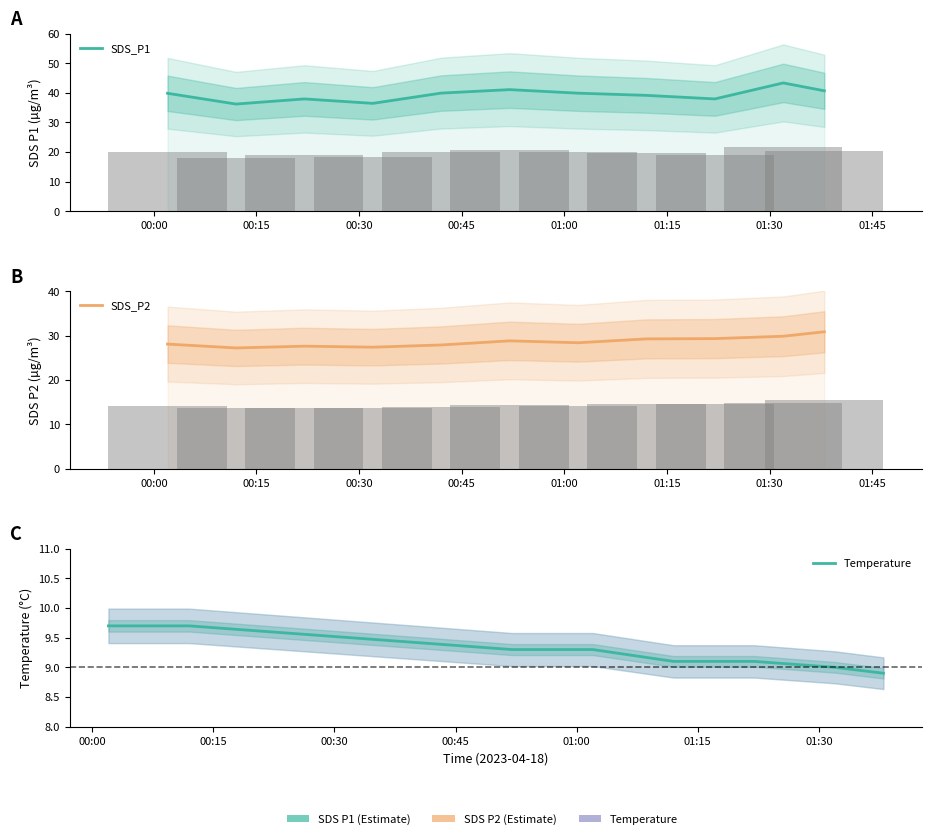

Which series has the widest spread of values?

SDS_P1